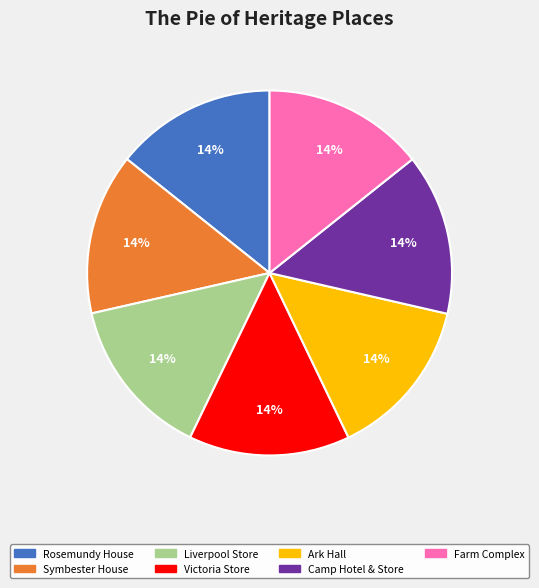

True or false: Rosemundy House accounts for 26% of the total.

False